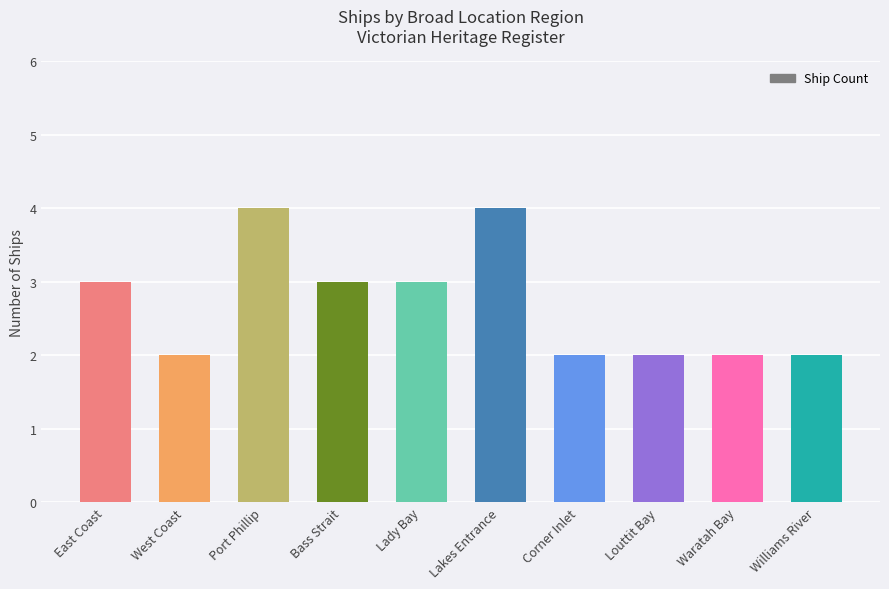

How many bars are there in total?

10